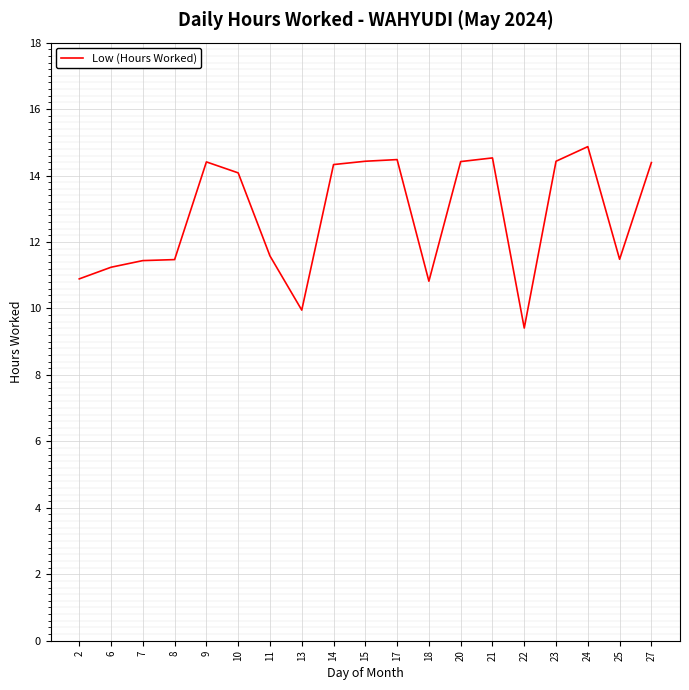

Approximately how many times larger is the value at 10 compared to 23?

1.0